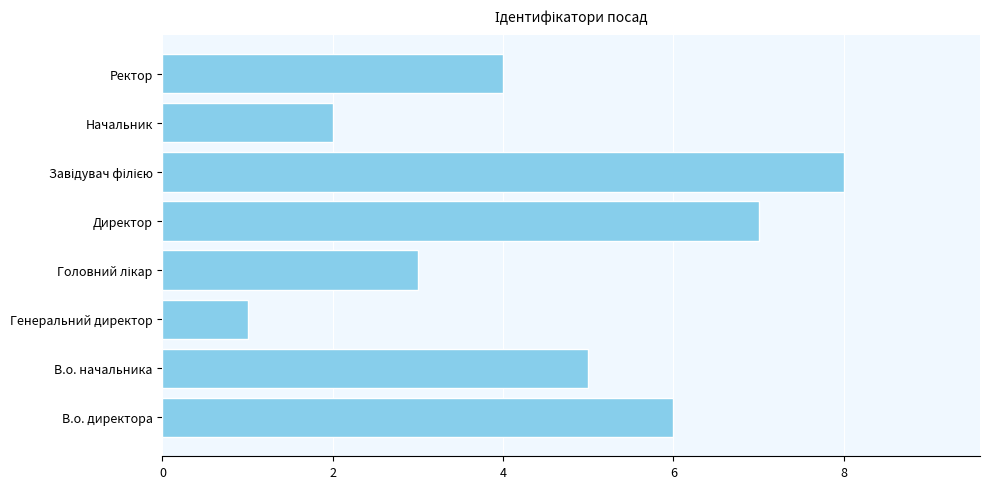

What is the greatest value displayed?

8